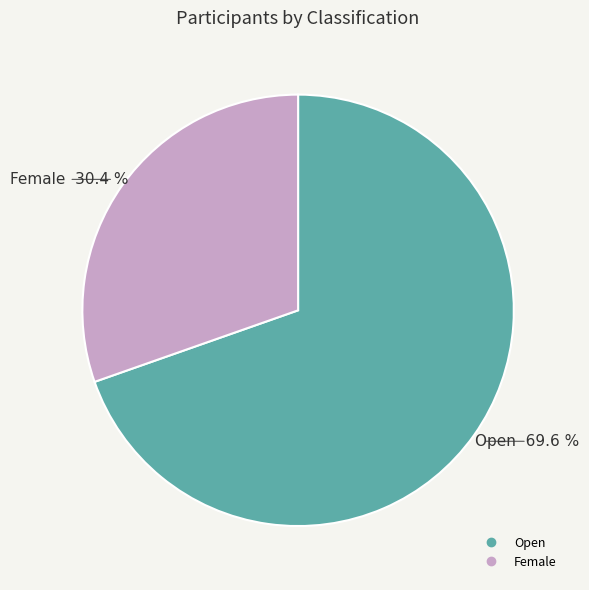

To the nearest percent, what percentage of the pie is Female?

30%